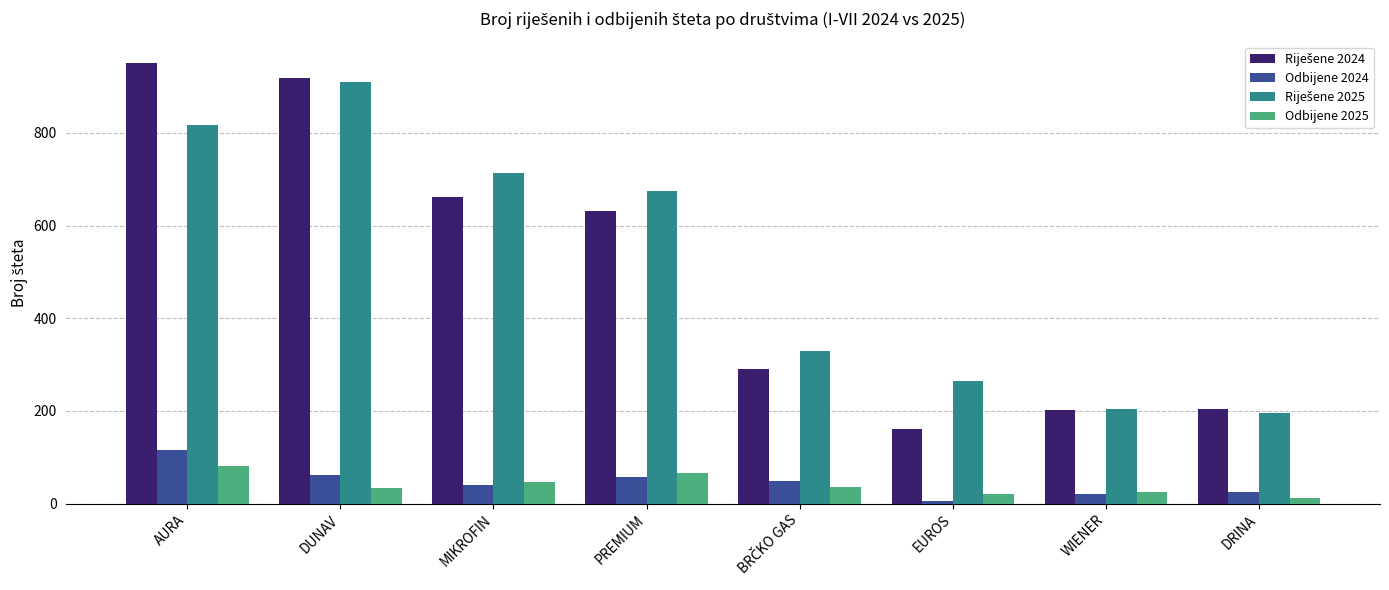

How many categories are shown in the chart?

8